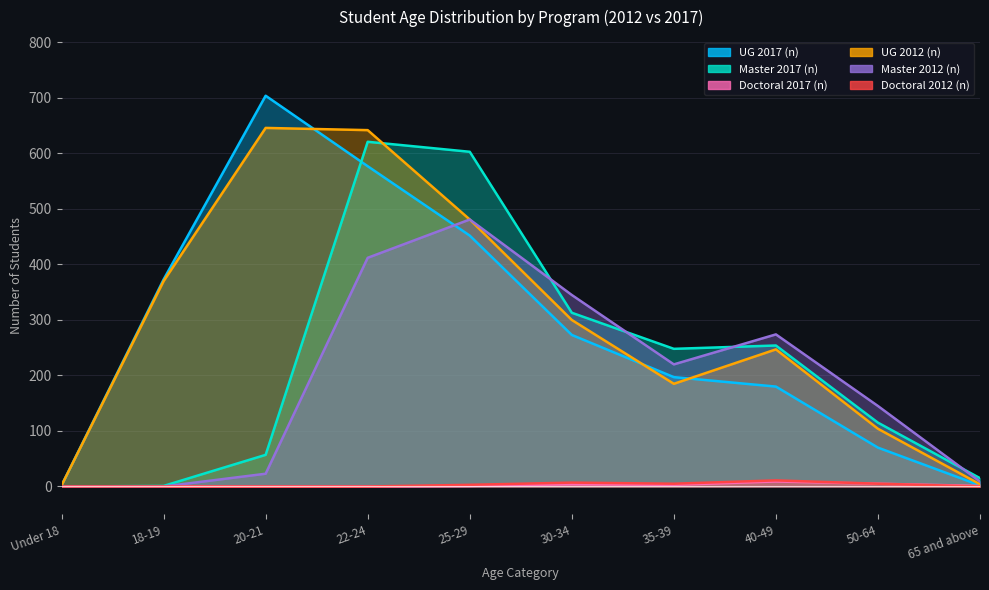

What is the difference between the highest and lowest values at 30-34?

341